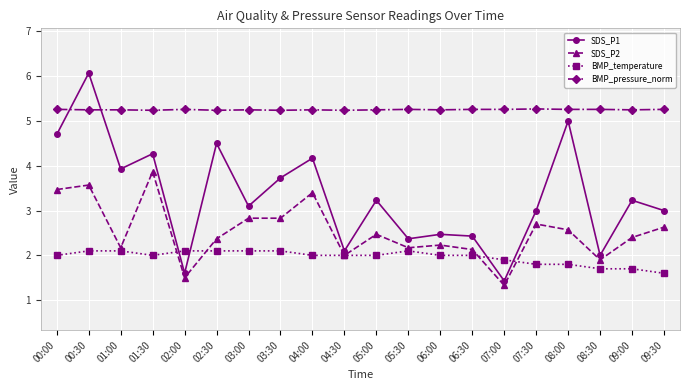

Which label corresponds to the largest value in the chart?

00:30